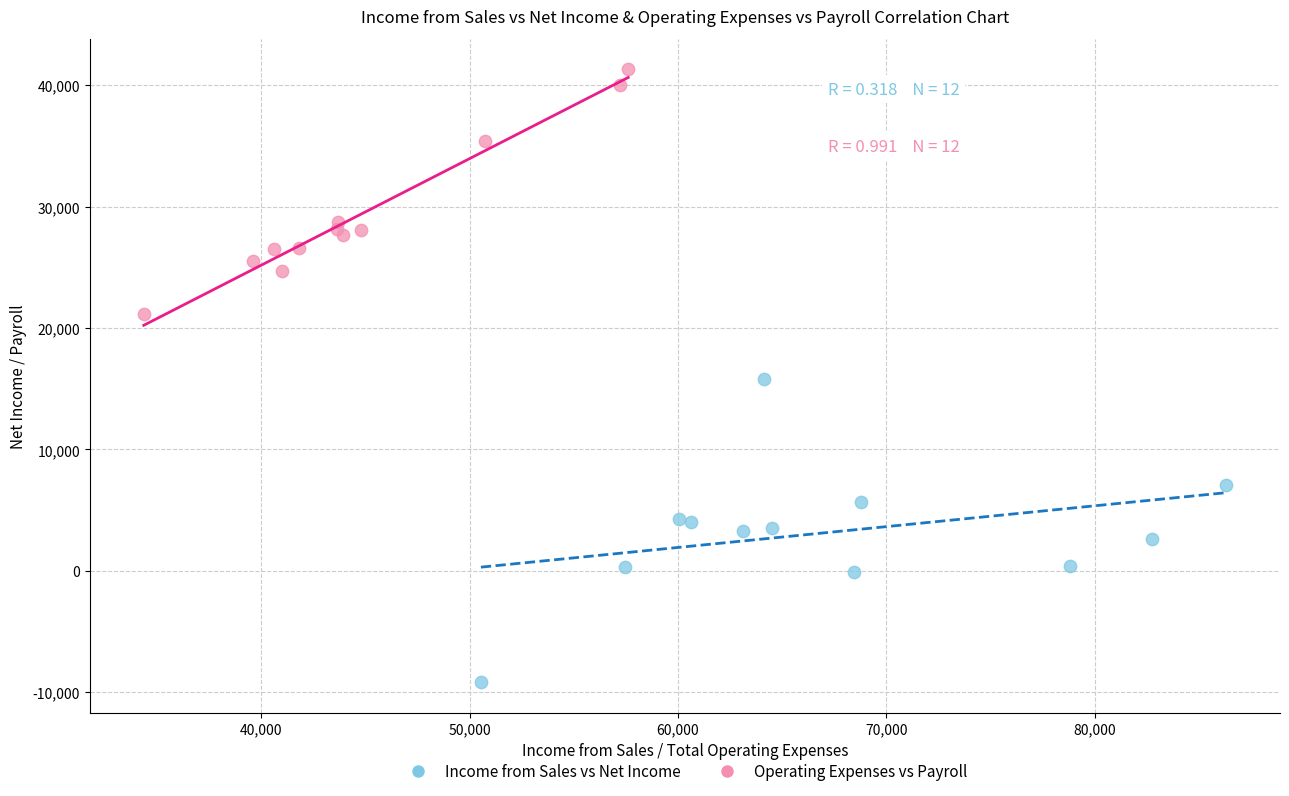

Which series contains the highest Y value?

Operating Expenses vs Payroll